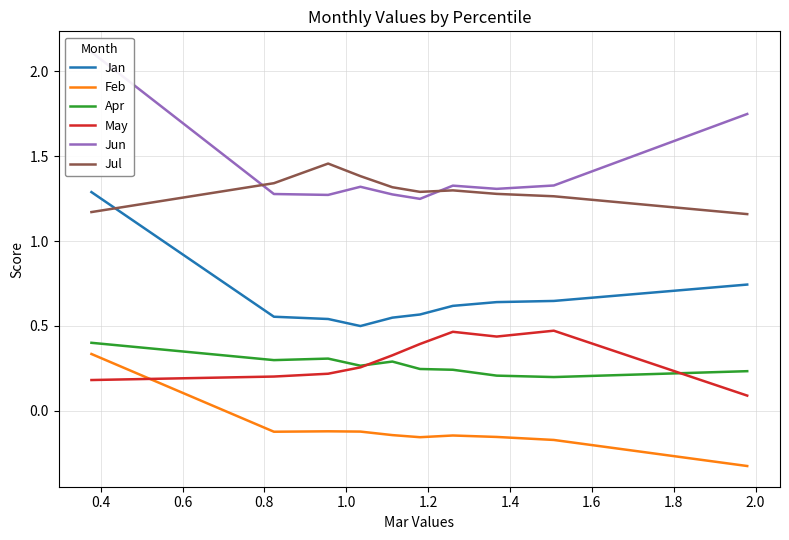

How many lines are shown in the chart?

6